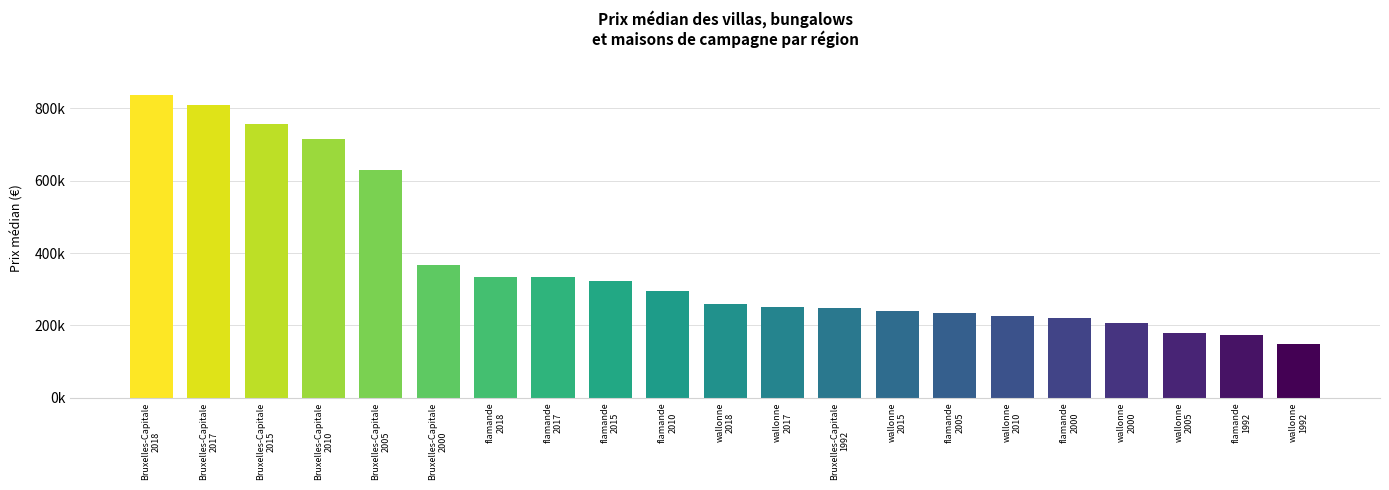

What is the difference between the maximum and minimum values?

686264.0